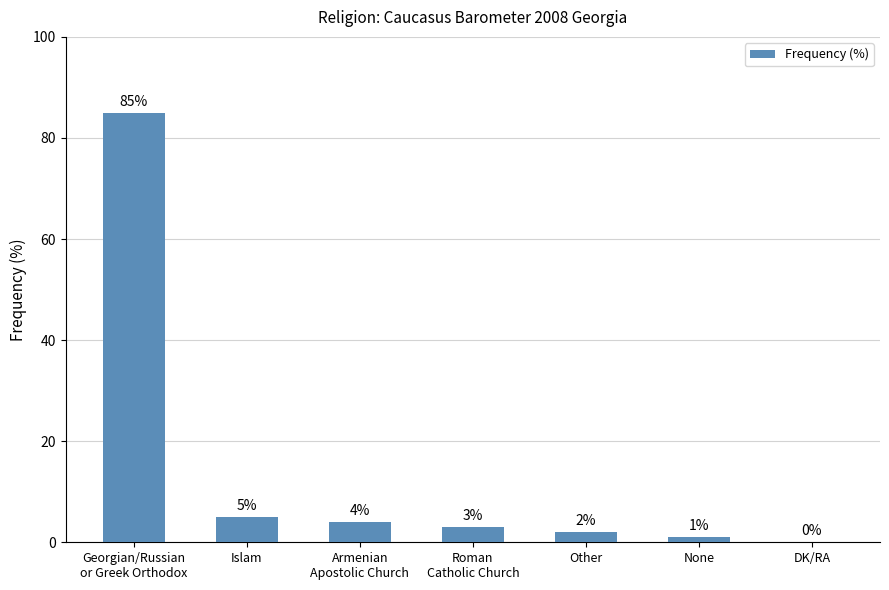

How many values are above zero?

6